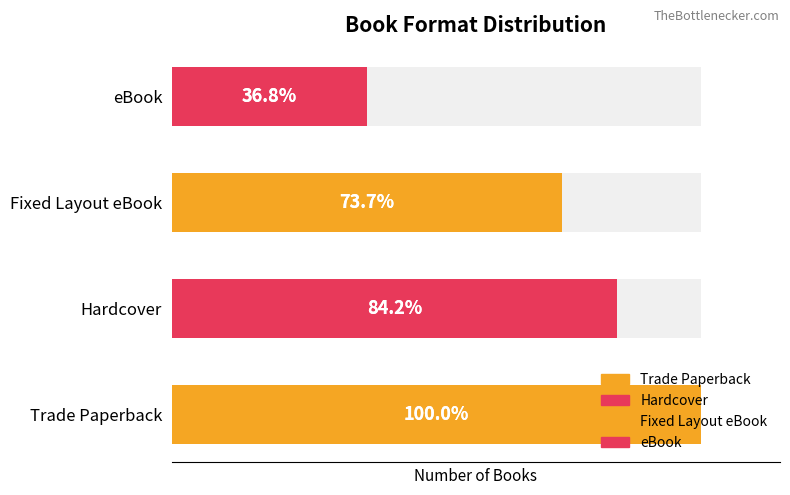

What is the sum of the values at Fixed Layout eBook and Hardcover?

30